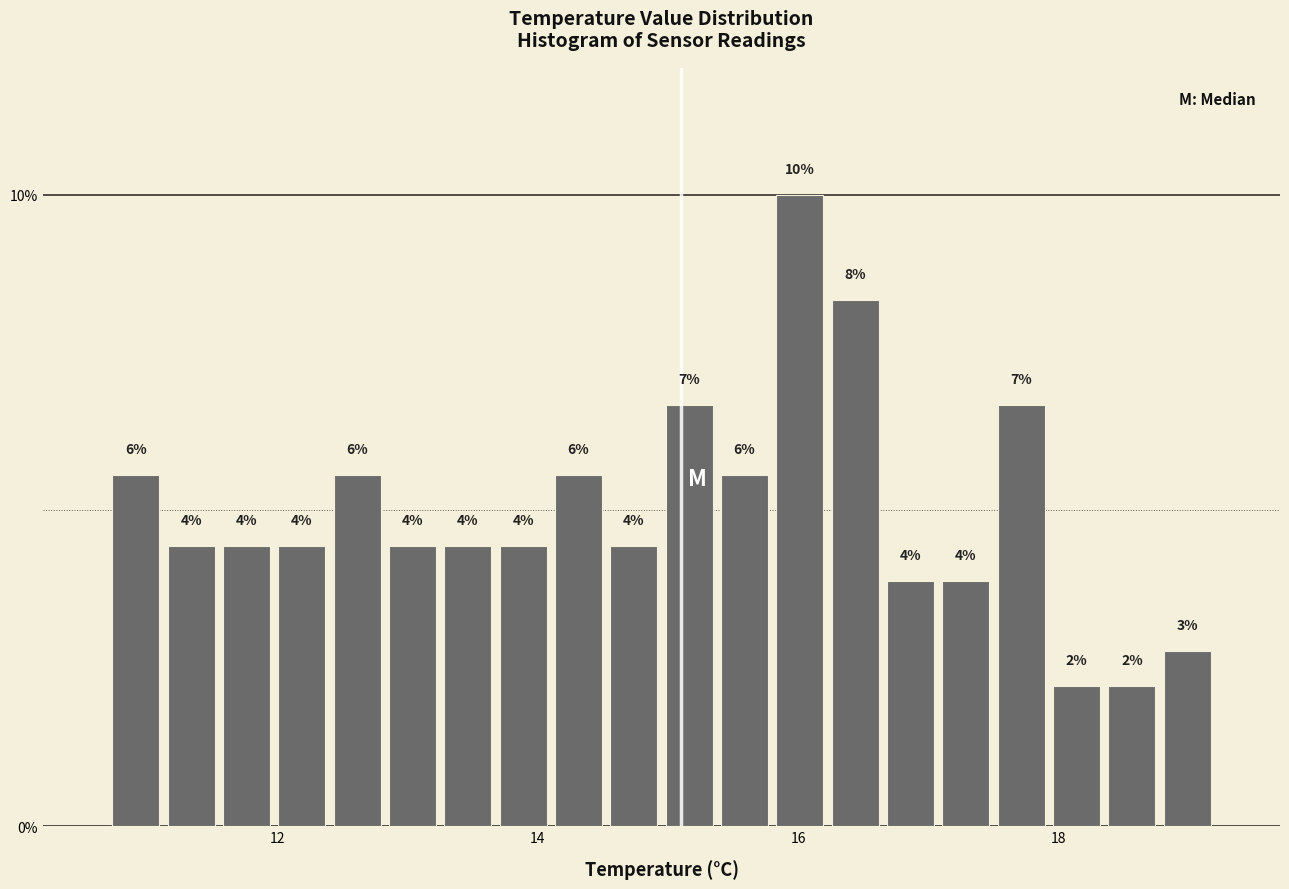

Around what value on the x-axis is the tallest bar? Give the approximate position of its centre, as read against the axis.

16.0